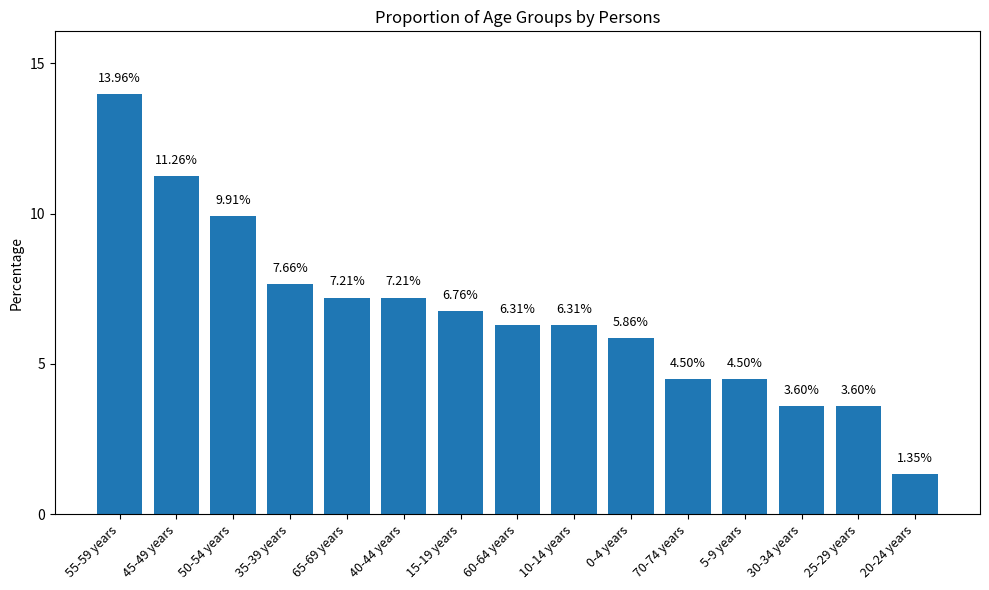

Which has a higher value, 60-64 years or 15-19 years?

15-19 years